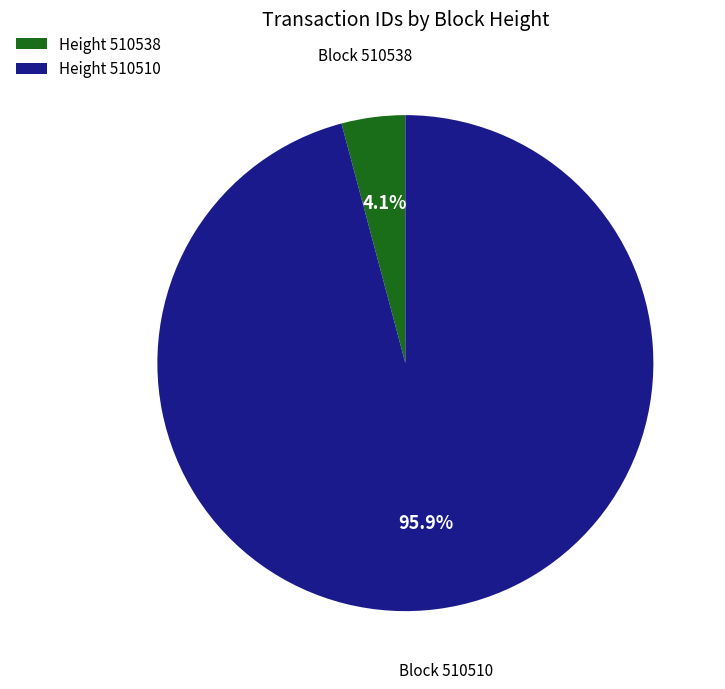

What percentage is NOT represented by Height 510510?

4.1%